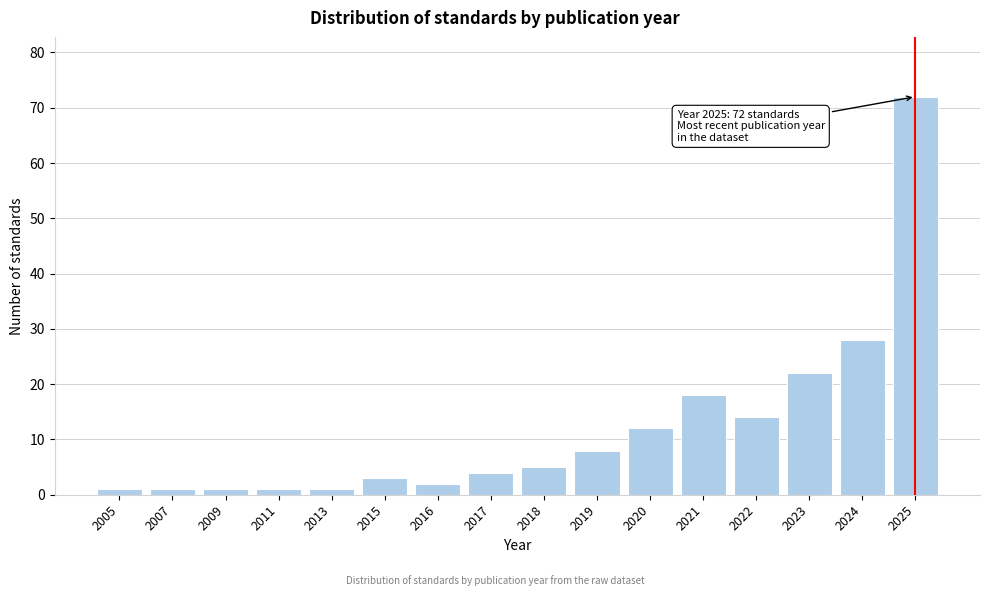

Reading left to right, extract all data points from this chart.

1	1	1	1	1	3	2	4	5	8	12	18	14	22	28	72